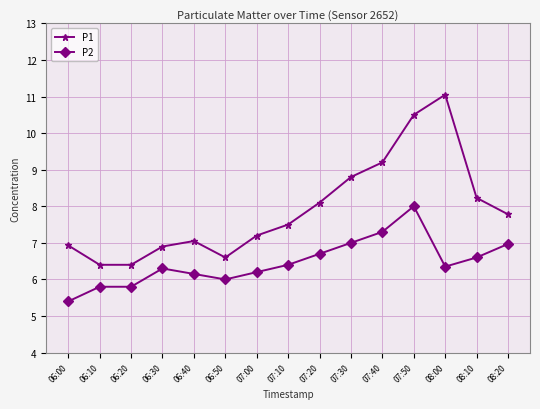

What is the lowest value of the P1 series?

6.4